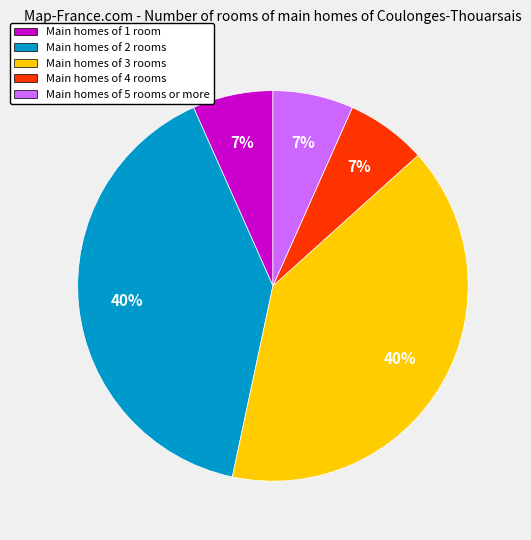

To the nearest percent, what percentage of the pie is Main homes of 1 room?

7%